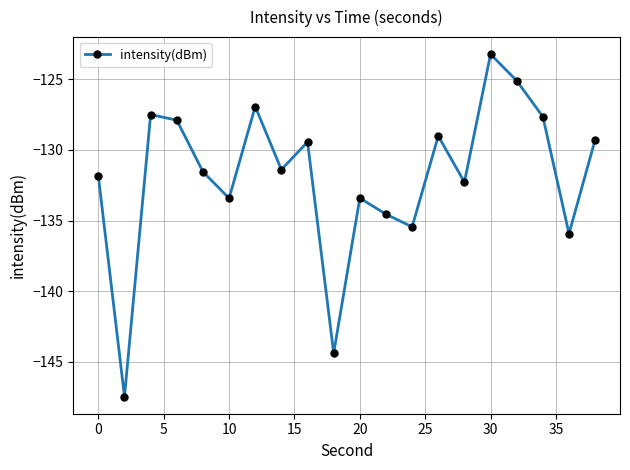

What is the average value?

-131.9